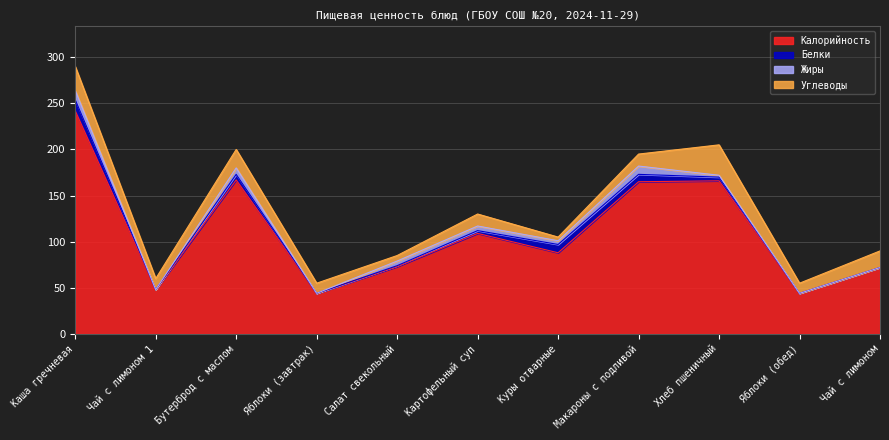

The value of Жиры at Картофельный суп is 3. True or false?

False